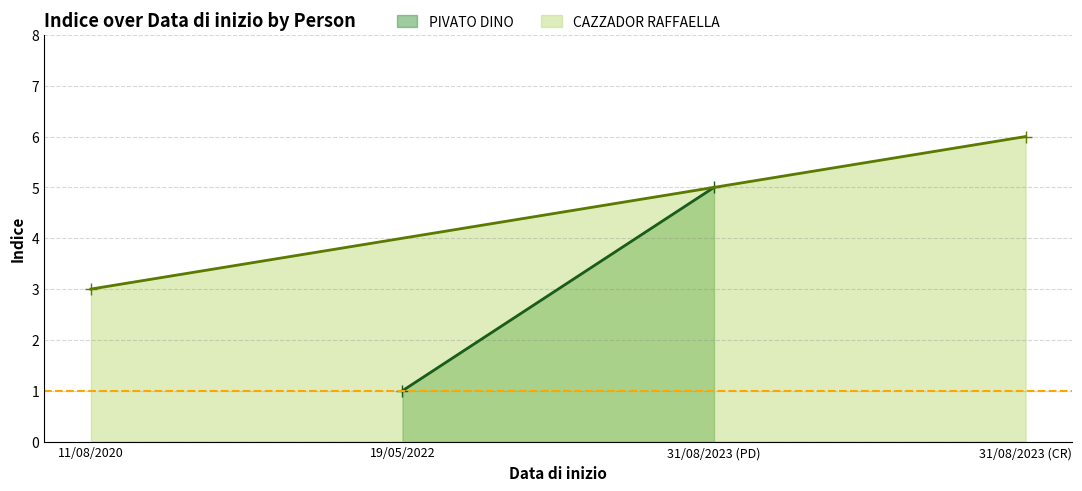

List the series in order of their overall mean, highest first.

CAZZADOR RAFFAELLA, PIVATO DINO